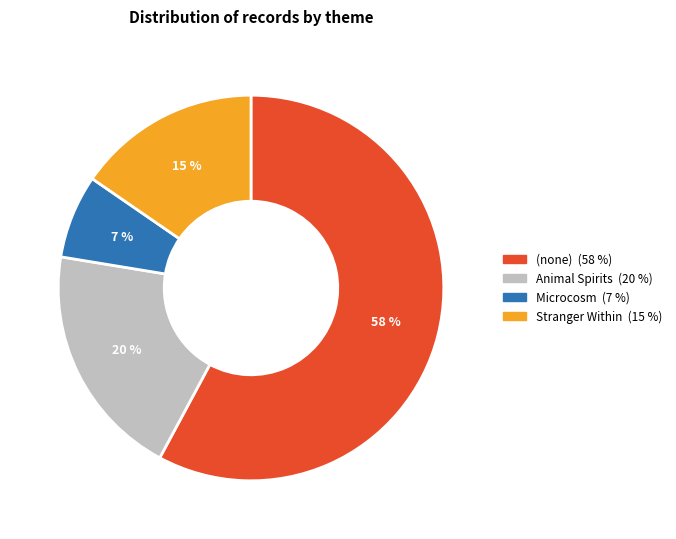

To the nearest percent, what is the difference between the largest and smallest slice percentages?

51%